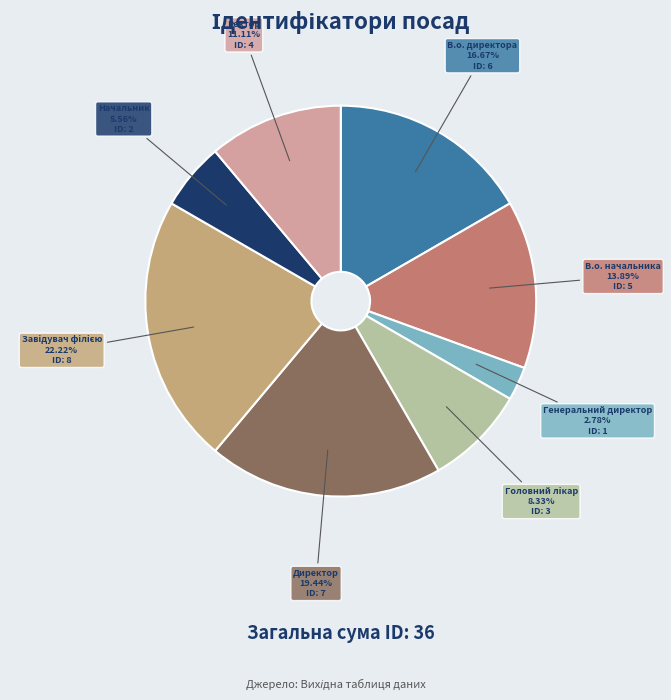

Is Генеральний директор the majority of the pie?

No